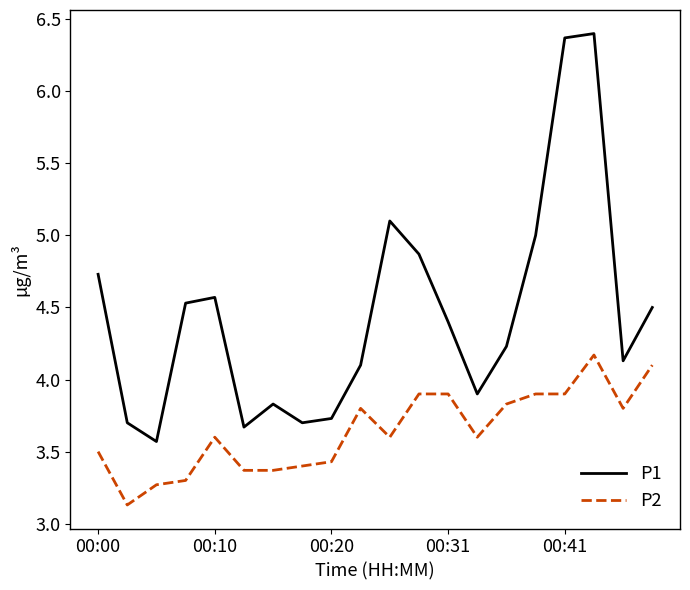

List the series in order of their peak value, highest first.

P1, P2